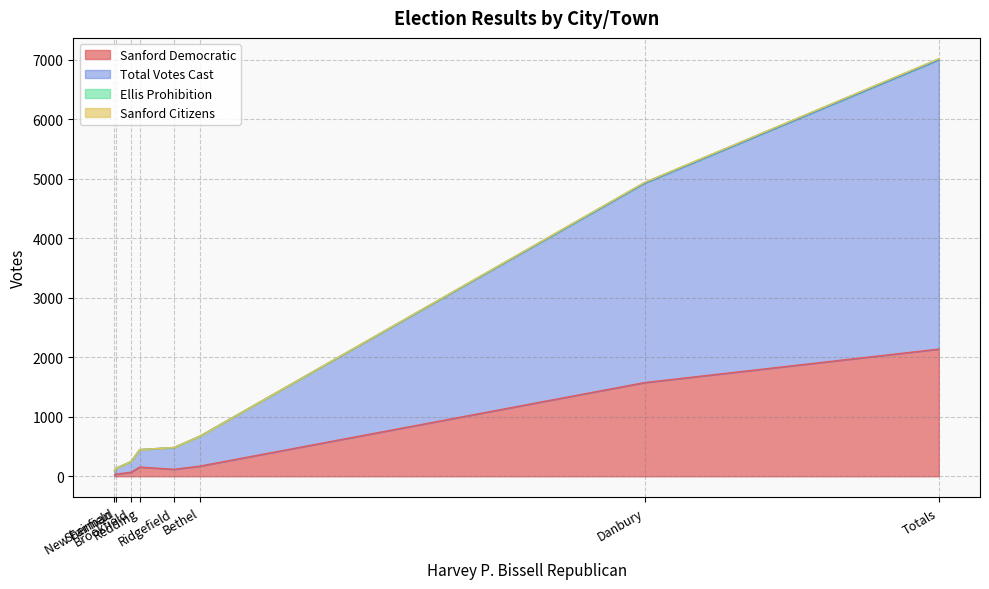

Which has a higher value, Sherman or Redding?

Redding